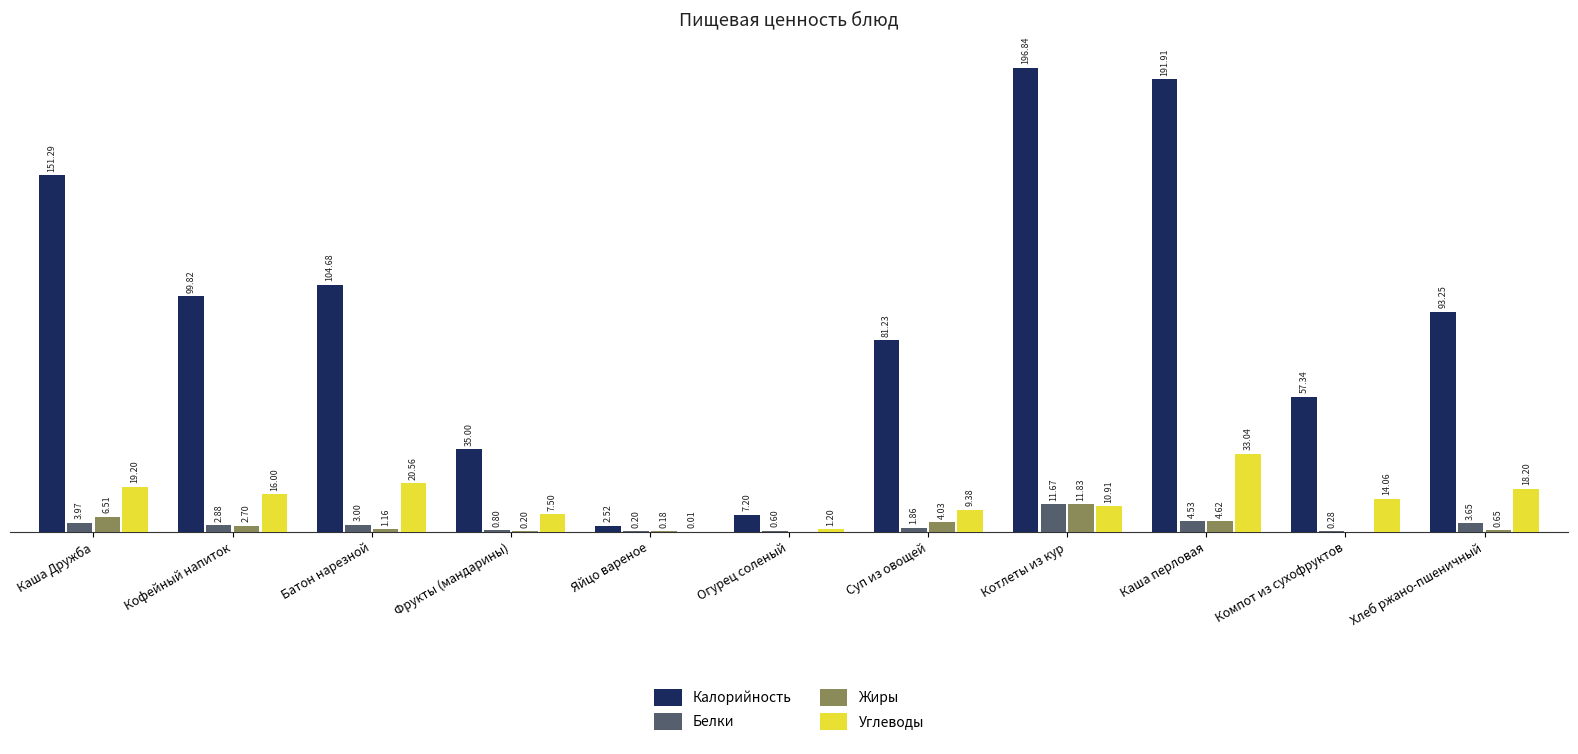

What are all the series names shown in the legend?

Калорийность, Белки, Жиры, Углеводы